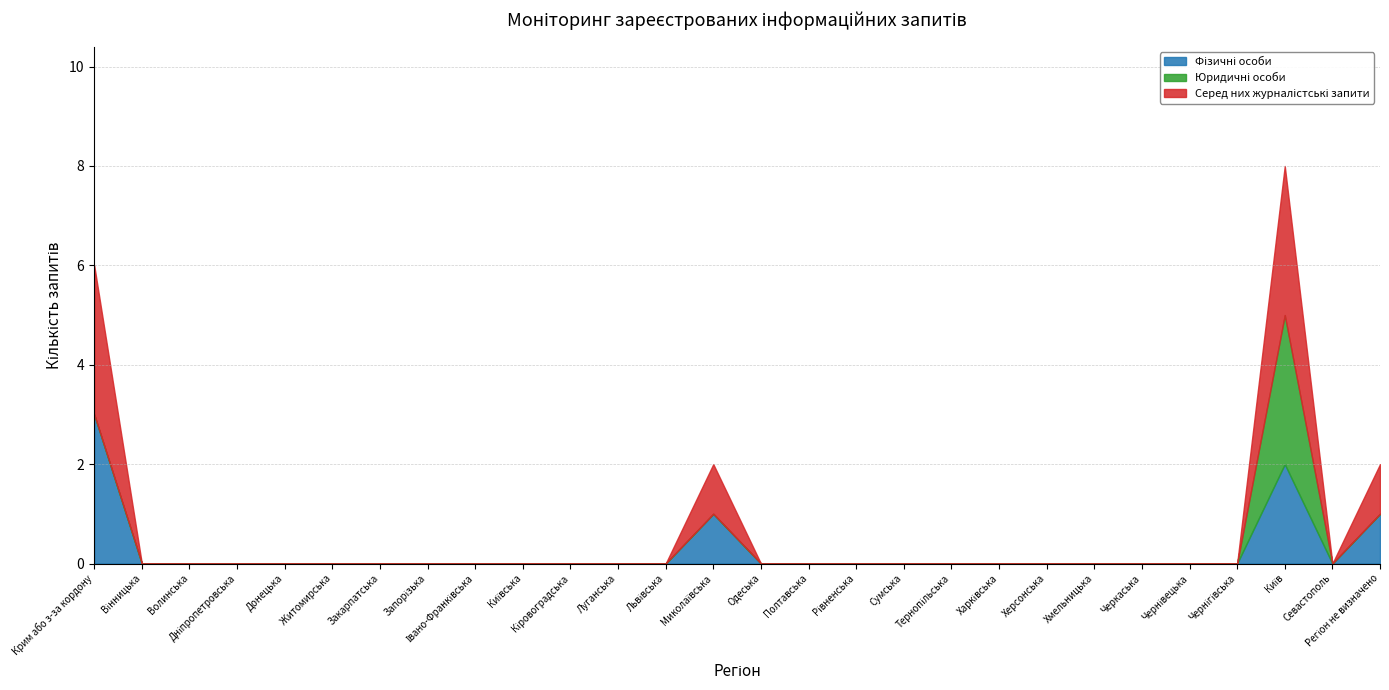

What is the label of the 19th point from the right?

Київська